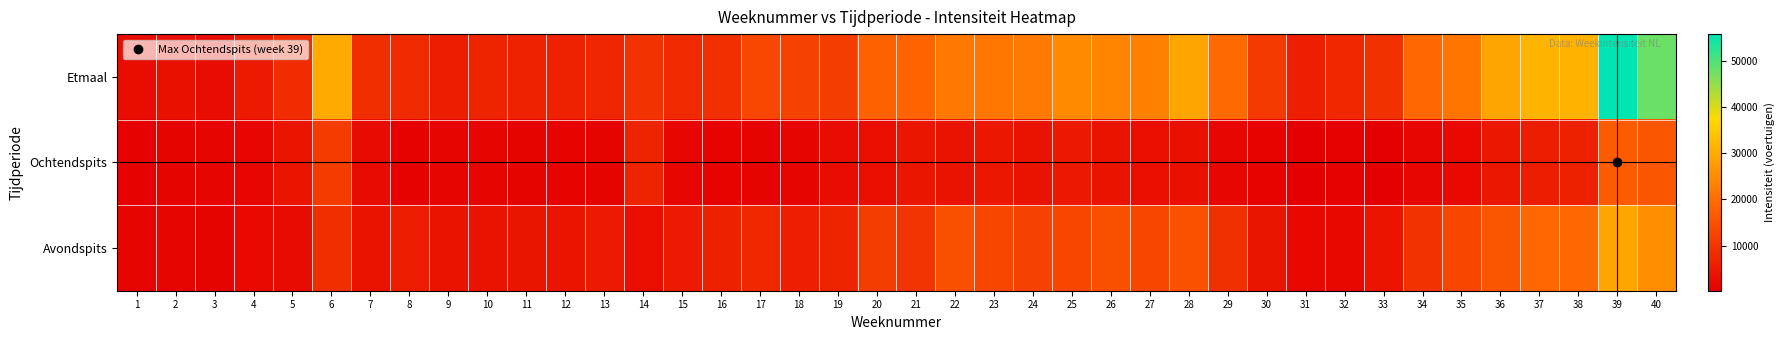

What is the difference between the highest and lowest values at 15?

6286